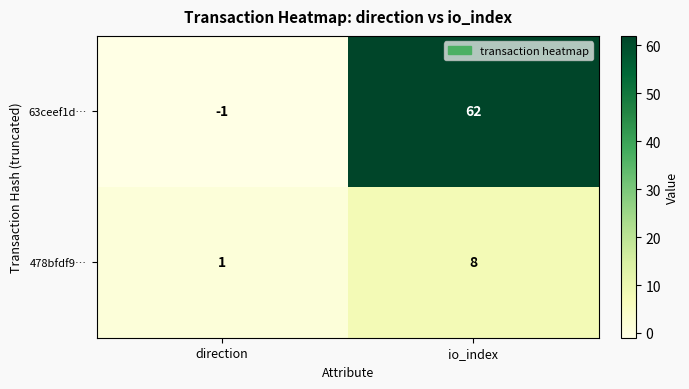

The value of 478bfdf9… at direction is 0. True or false?

False